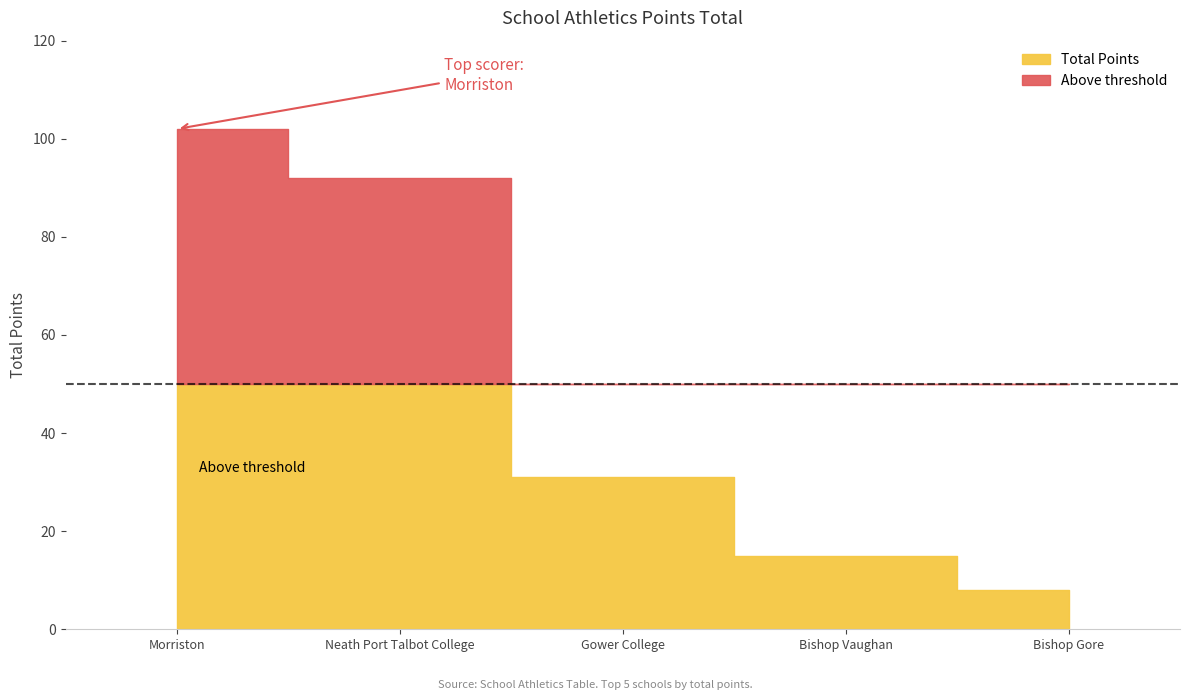

Count the number of categories in the chart.

5